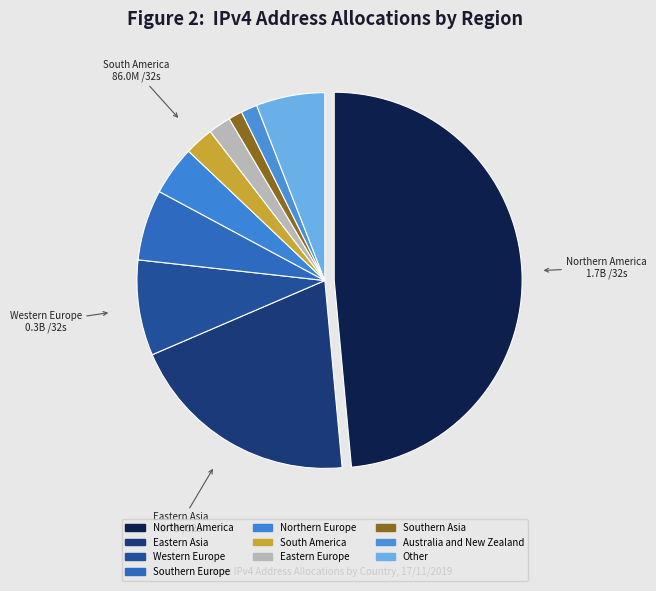

Which category has the smallest portion of the pie?

Southern Asia